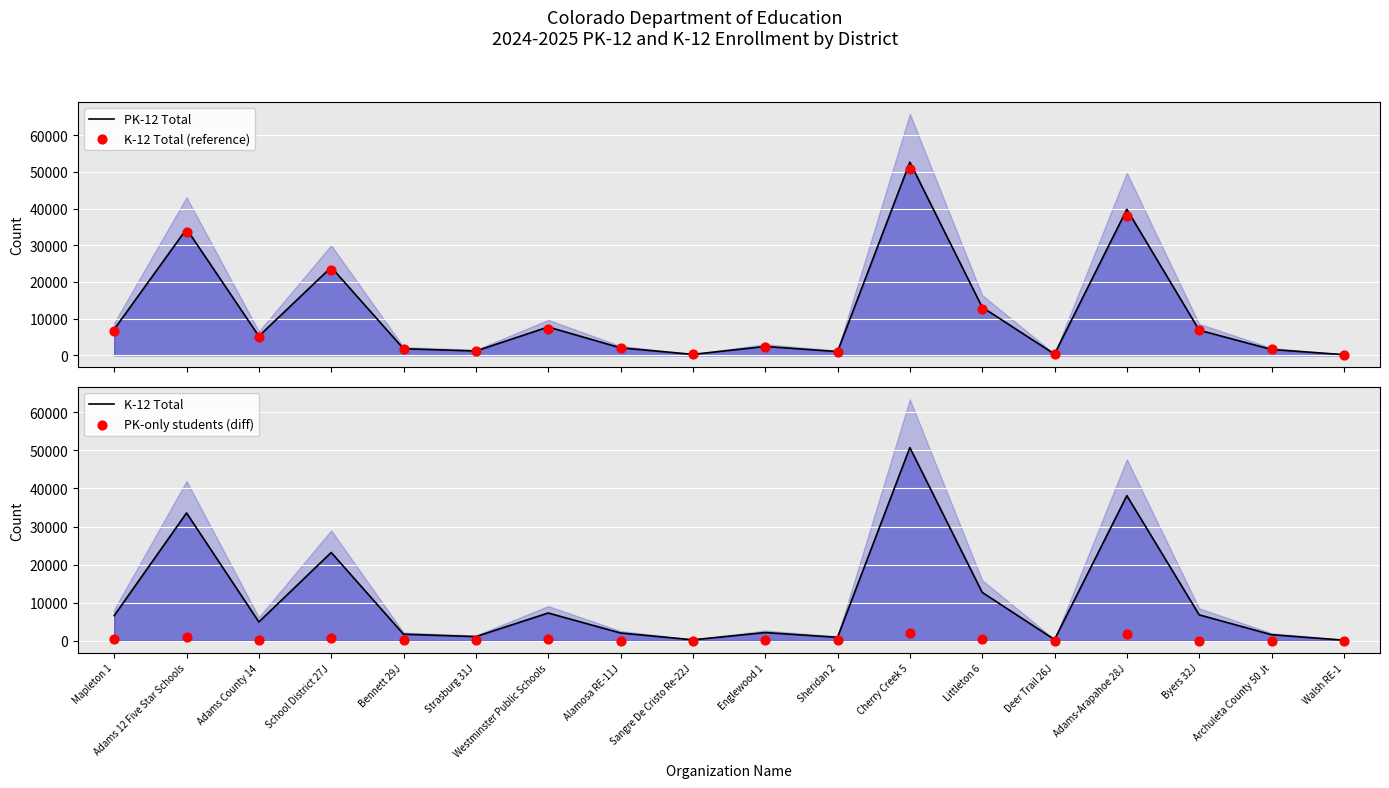

Is the value of K-12 Total (reference) at Deer Trail 26J greater than the value of PK-12 Total at Byers 32J?

No